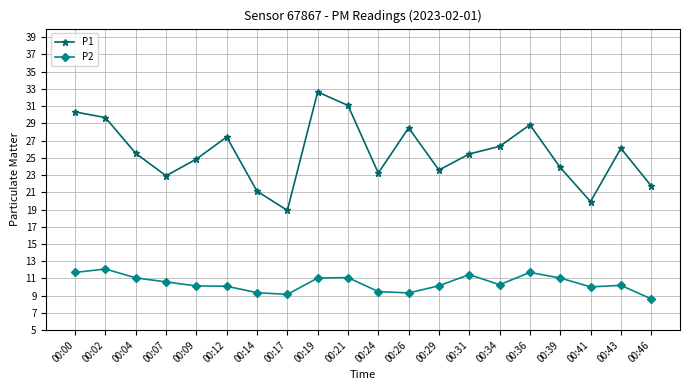

Is this an area chart (filled region under the line)?

No